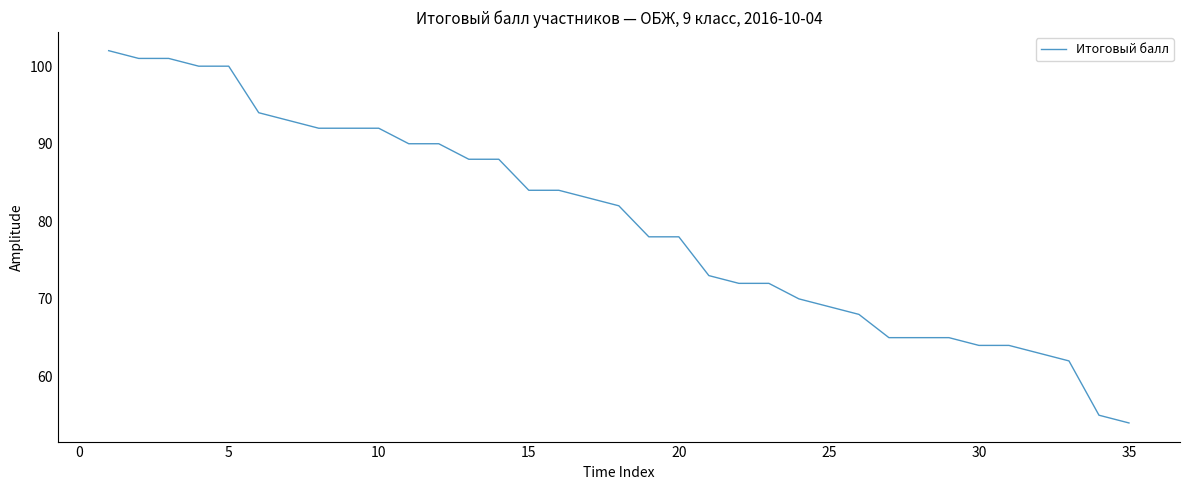

Reading left to right, list all the values displayed in this chart.

102	101	101	100	100	94	93	92	92	92	90	90	88	88	84	84	83	82	78	78	73	72	72	70	69	68	65	65	65	64	64	63	62	55	54